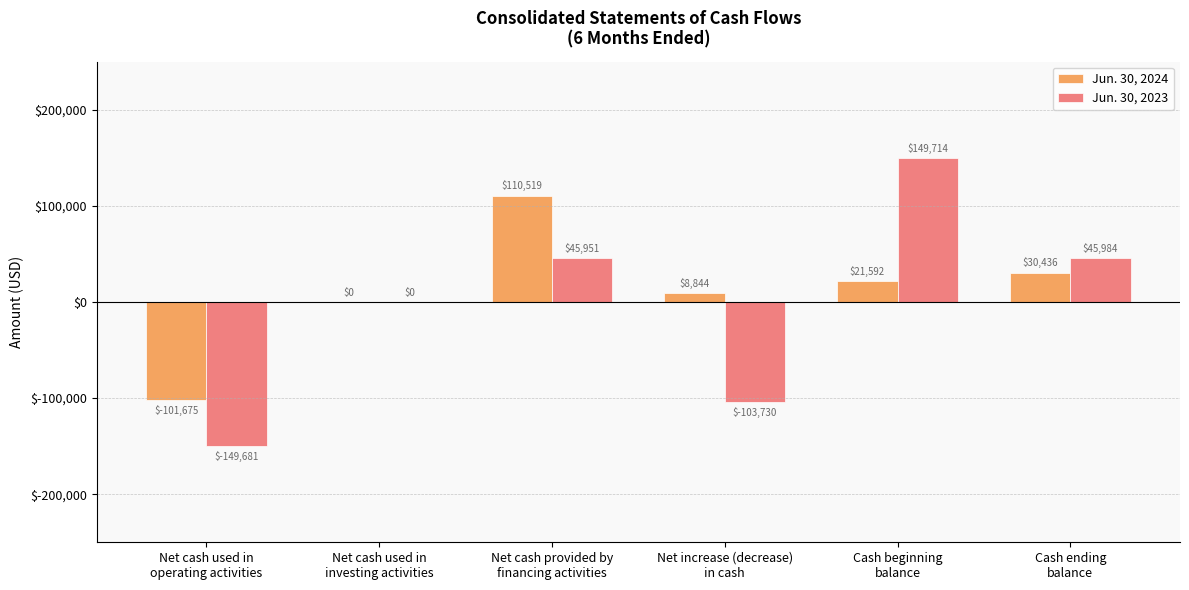

Reading left to right, extract all data points from this chart.

Jun. 30, 2024: -101675	0	110519	8844	21592	30436
Jun. 30, 2023: -149681	0	45951	-103730	149714	45984